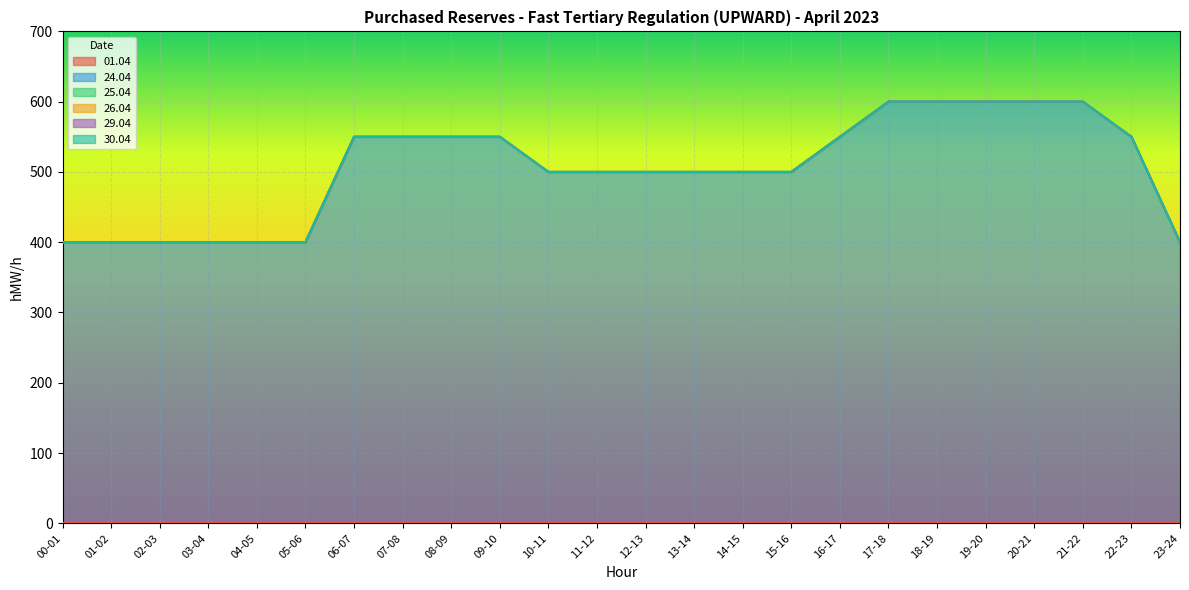

Which series changed the most between 08-09 and 10-11?

24.04